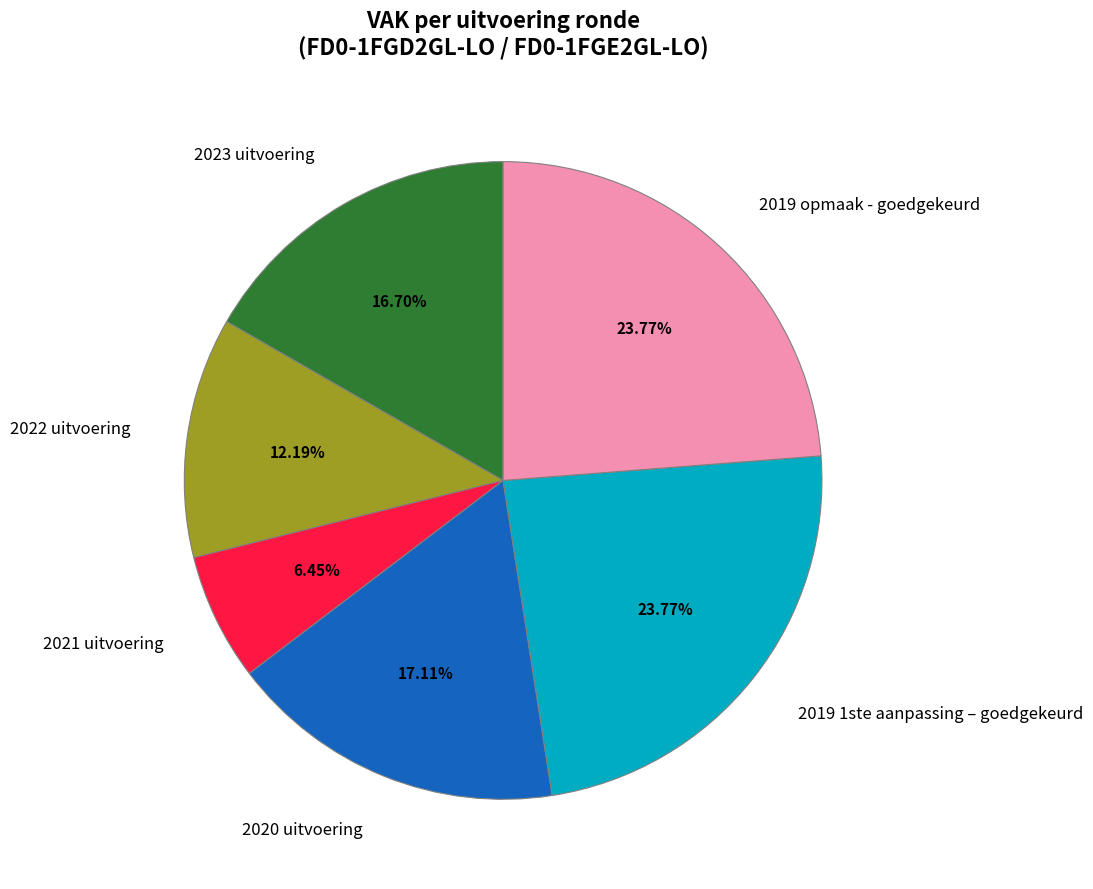

To the nearest percent, what is the difference between the largest and smallest slice percentages?

17%